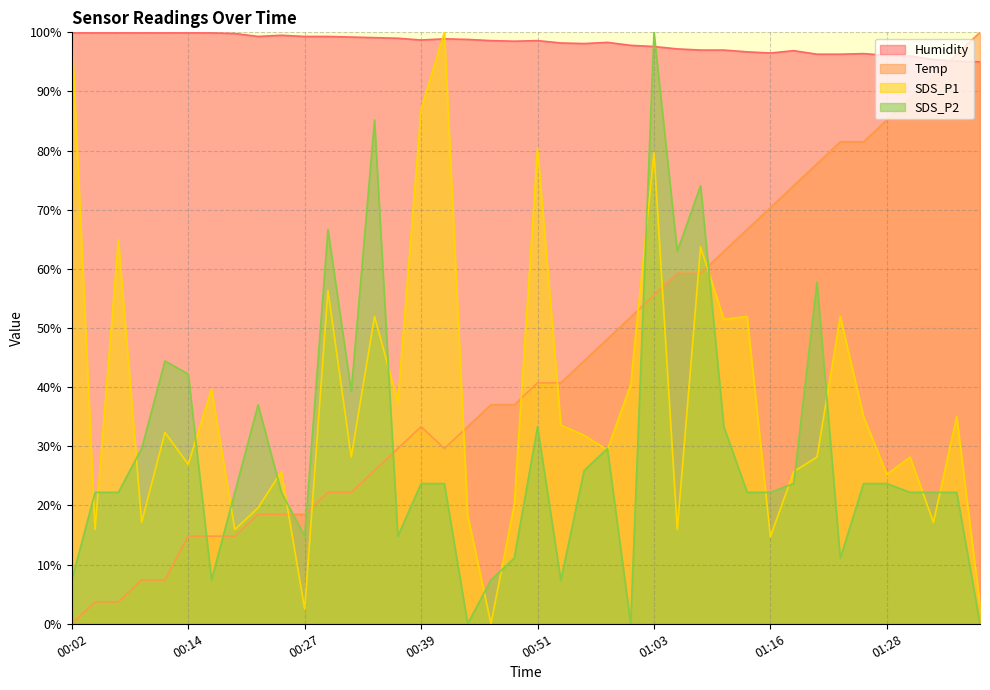

The value of Temp at 01:08 is 78.2. True or false?

False